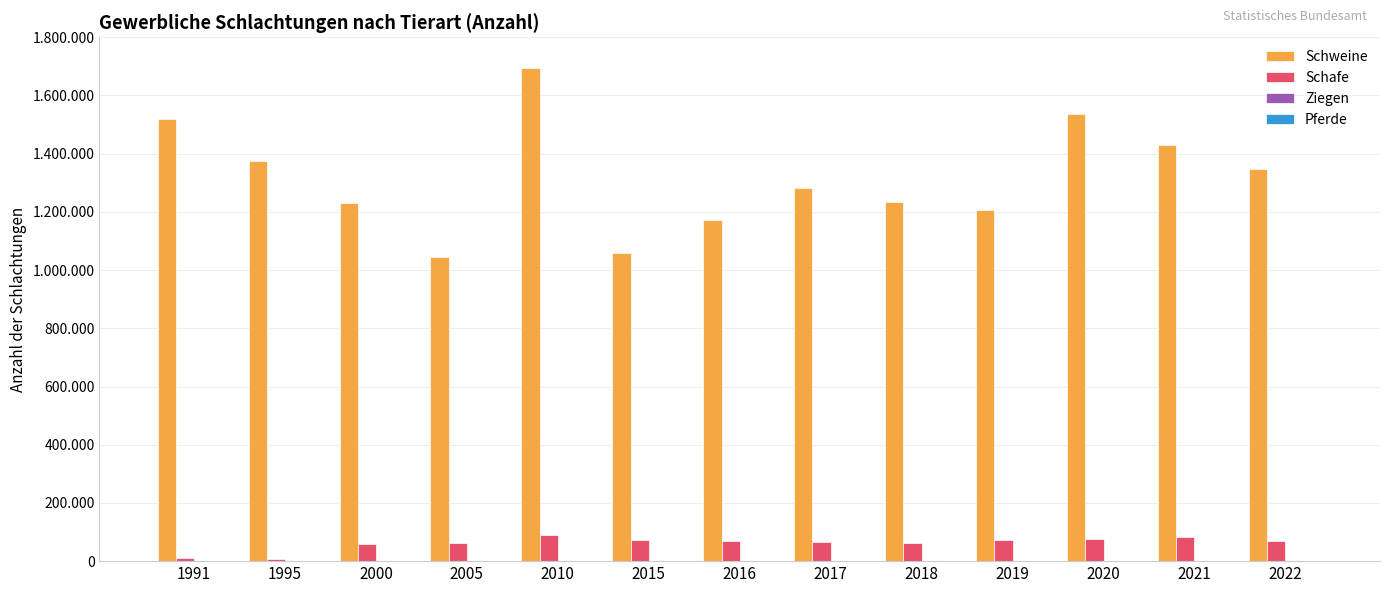

What is the minimum value for Pferde?

128